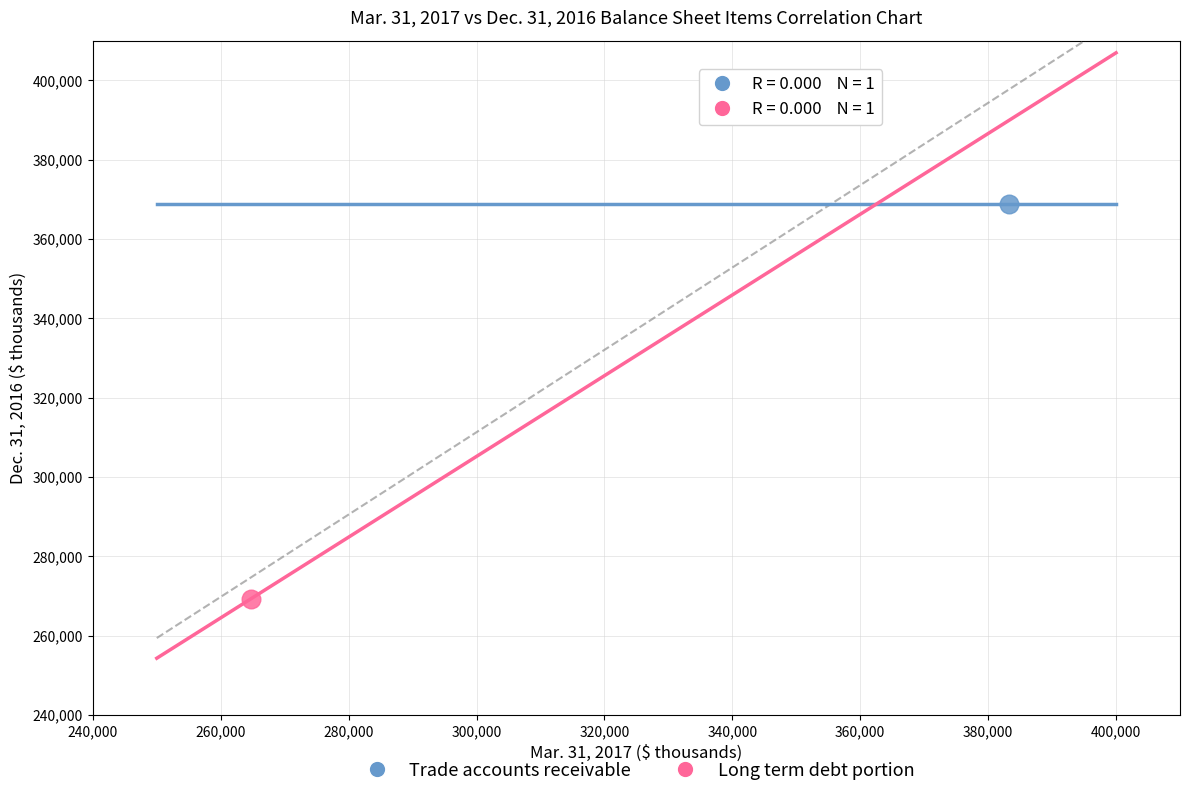

Which series reaches the maximum Y coordinate?

Trade accounts receivable